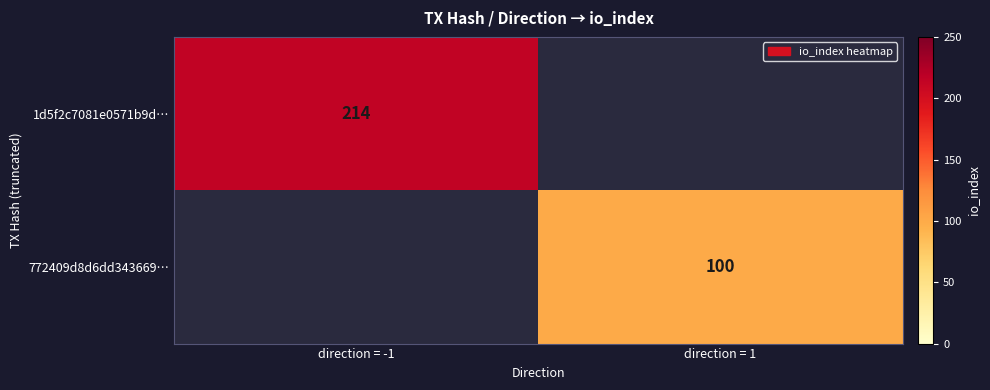

At how many categories does at least one series exceed 65?

2